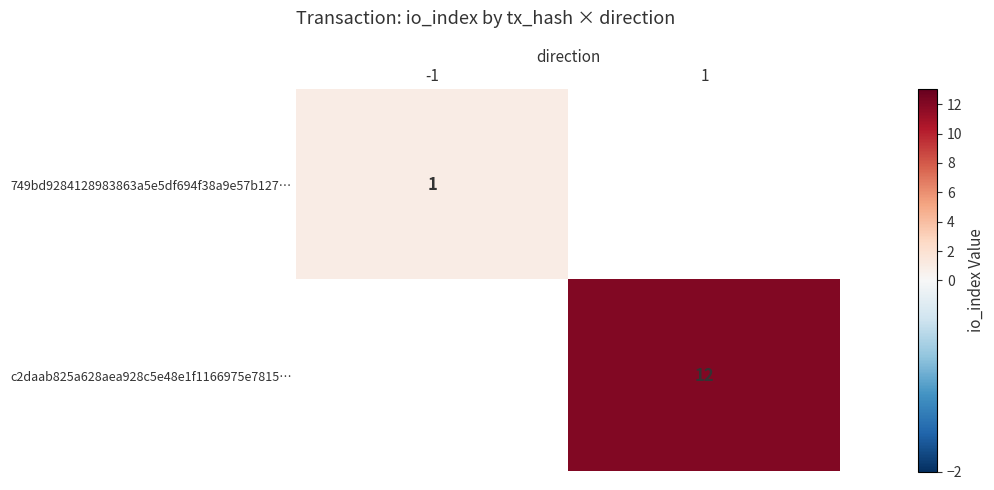

The c2daab825a628aea928c5e48e1f1166975e7815… series shows 7 at 1. True or false?

False